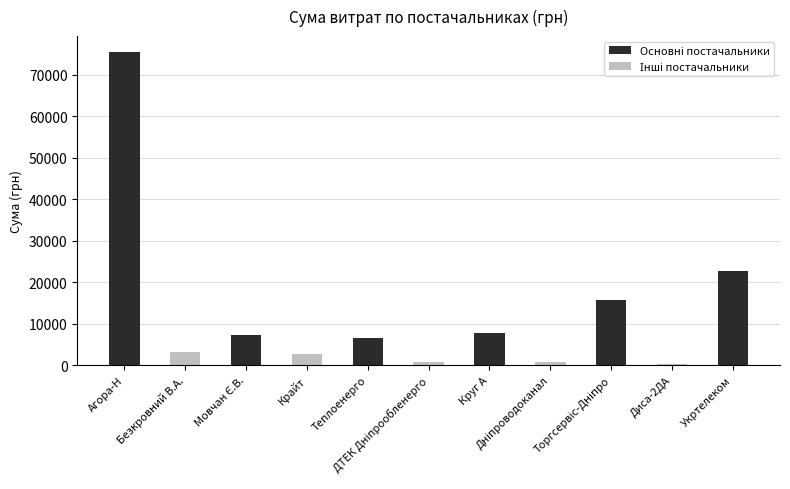

What is the greatest value displayed?

75476.6